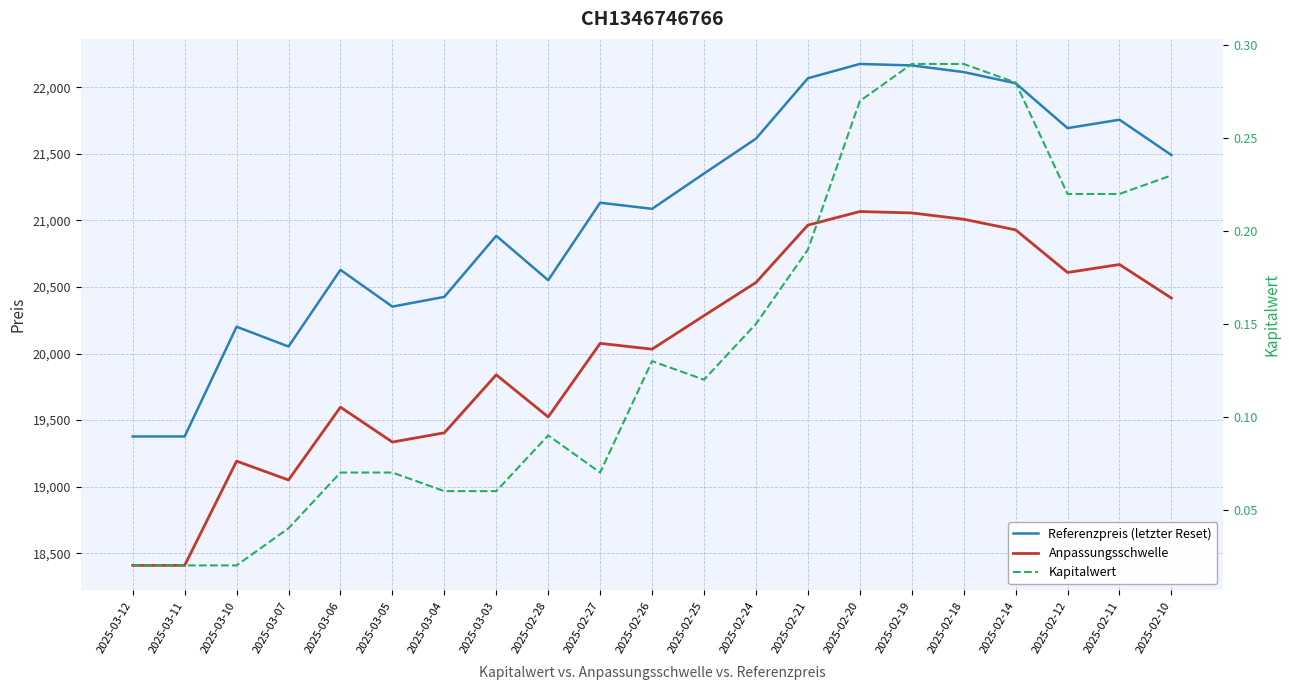

Between 2025-02-20 and 2025-02-11, which series saw the biggest shift?

Referenzpreis (letzter Reset)